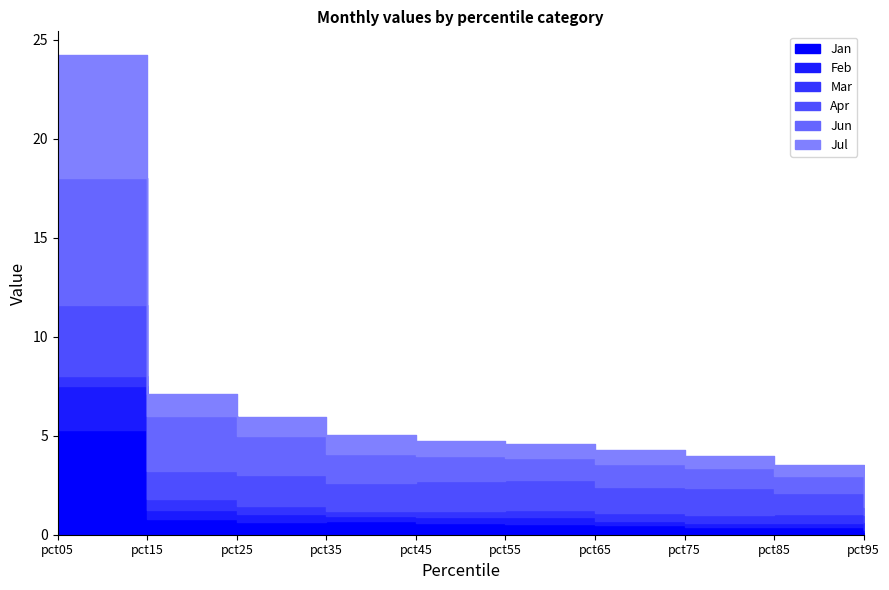

Where do Jan and Feb first cross each other?

pct85 and pct95